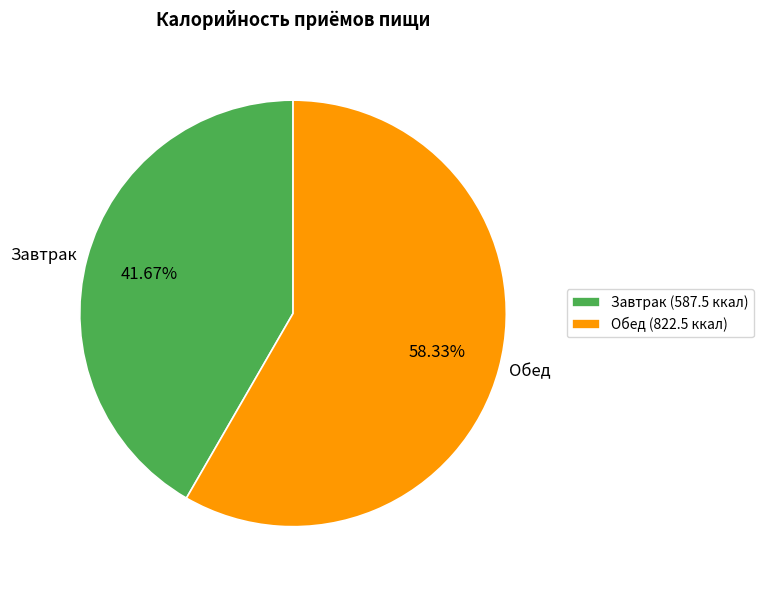

The Обед slice represents 58% of the pie. True or false?

True